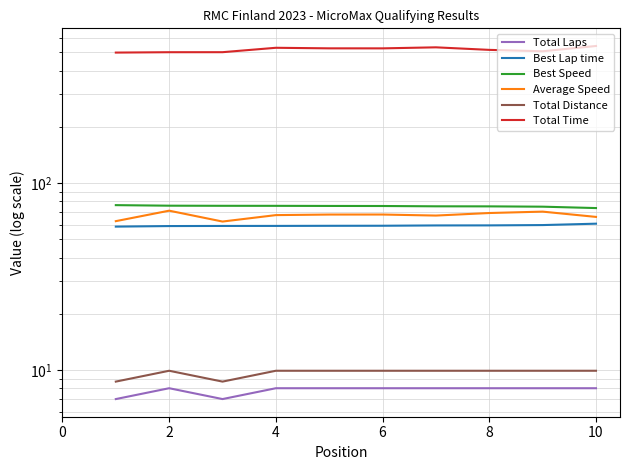

True or false: Average Speed and Total Laps intersect in this chart.

False